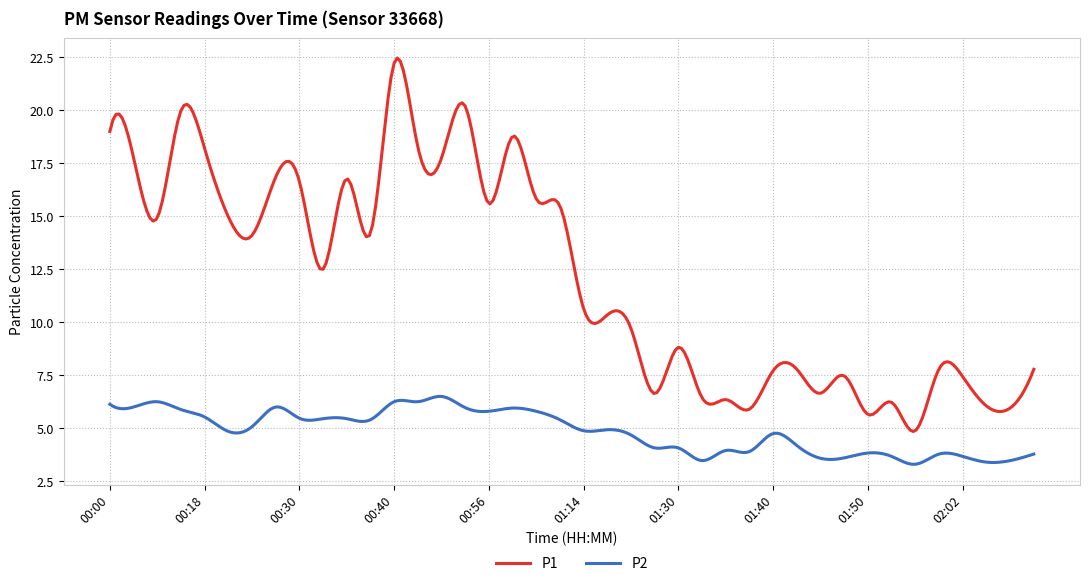

Which series has the widest spread of values?

P1